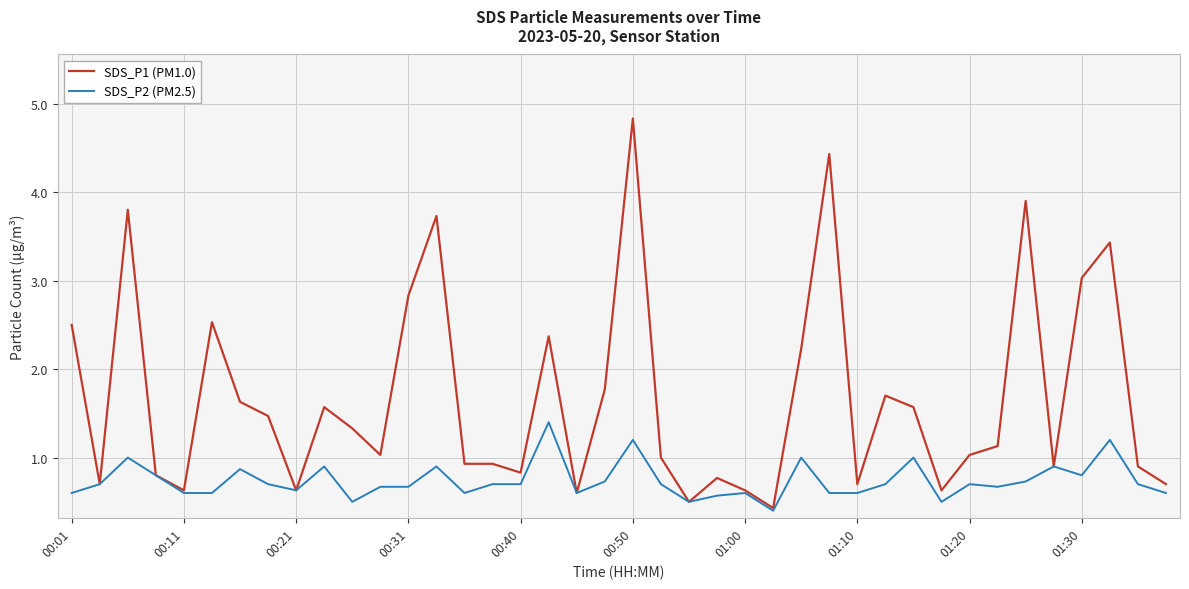

At how many categories does at least one series exceed 0?

40